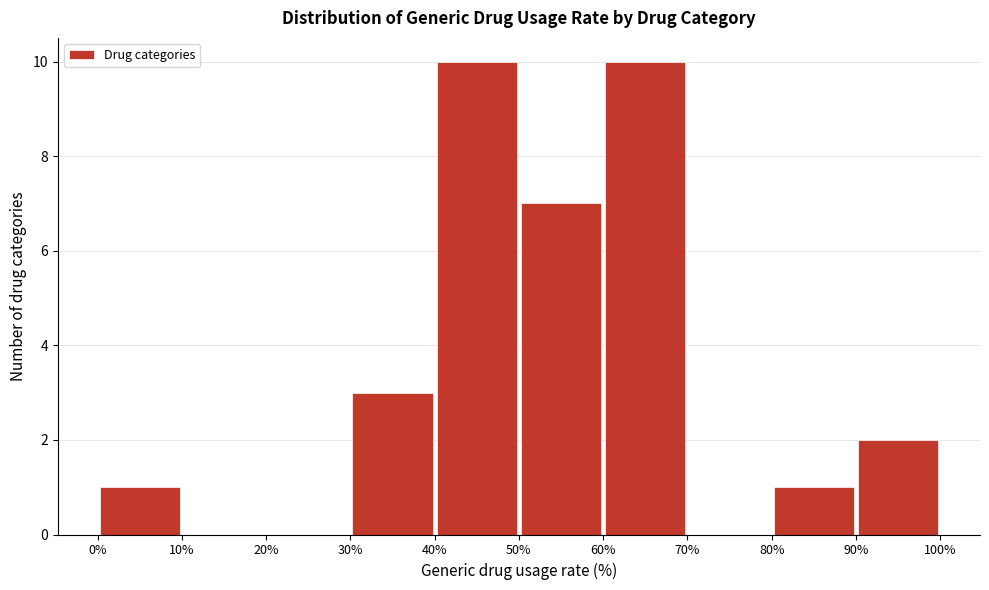

How tall is the bar that spans 60% to 70% on the x-axis? The values are not printed on the chart, so give them approximately, as read against the axis.

10